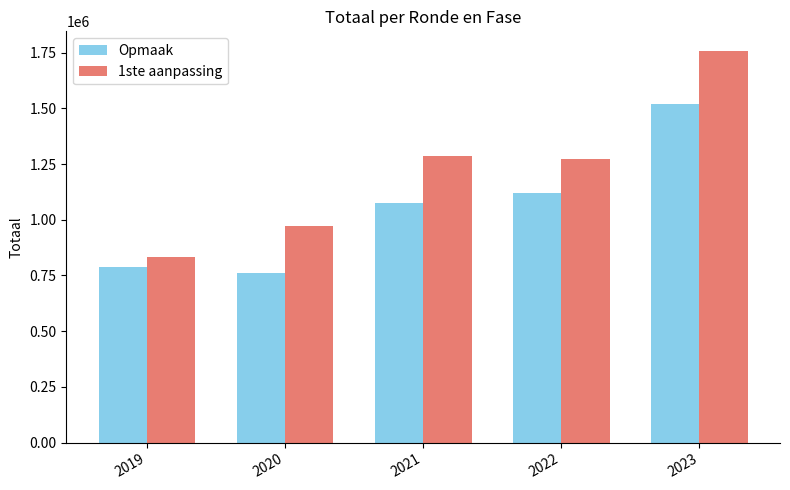

List the series in order of their peak value, lowest first.

Opmaak, 1ste aanpassing